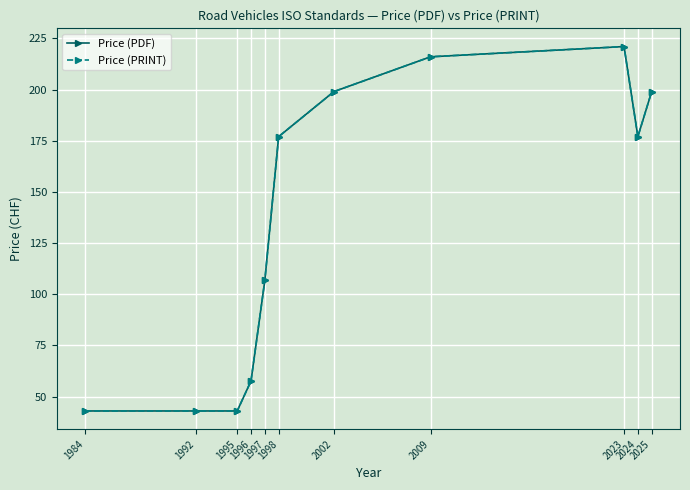

How many lines are shown in the chart?

2